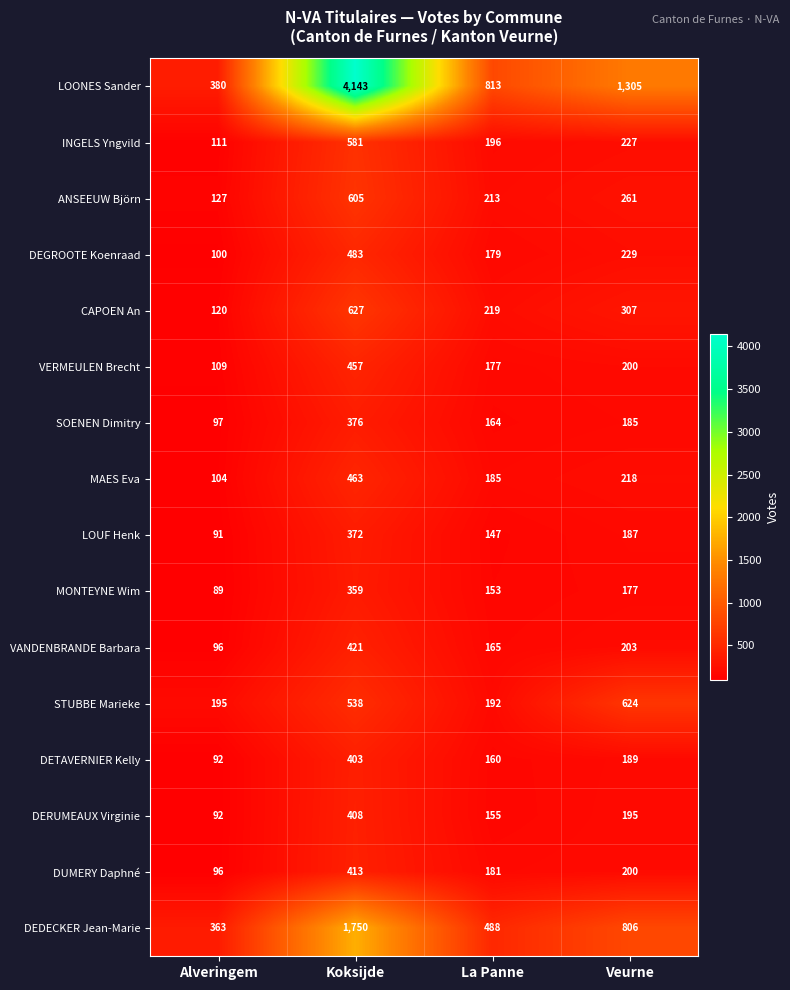

Count the number of categories in the chart.

4